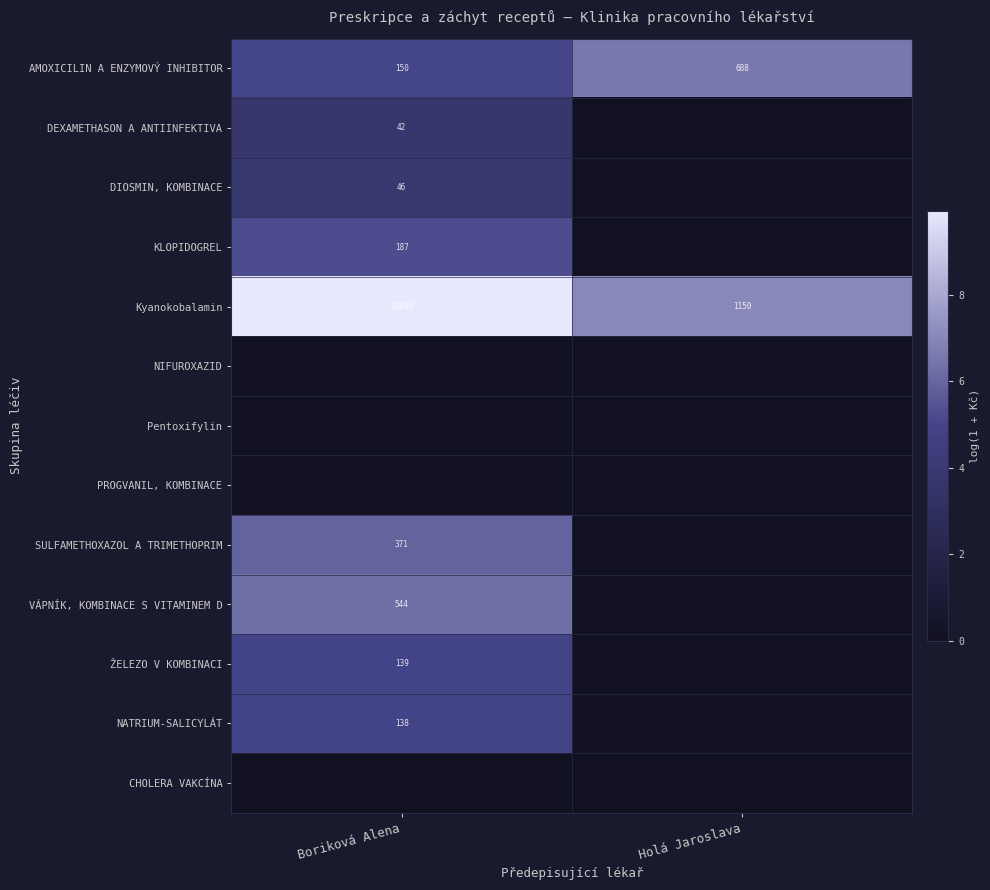

True or false: DIOSMIN, KOMBINACE has a value of 66 at Boriková Alena.

False